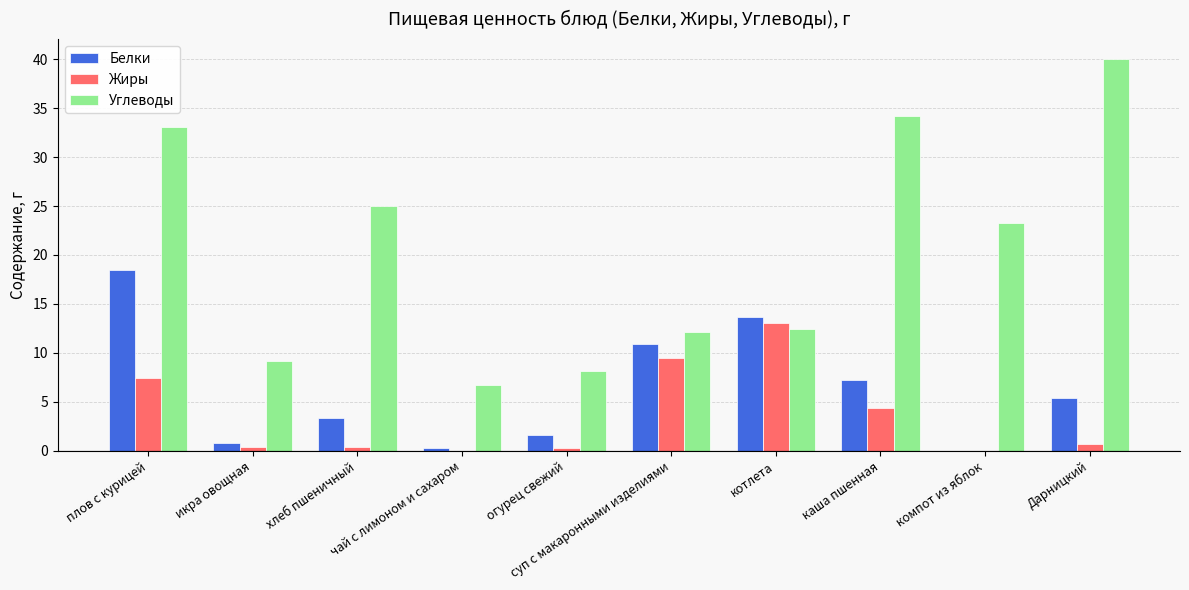

What is the sum of the Углеводы values at суп с макаронными изделиями and хлеб пшеничный?

37.1